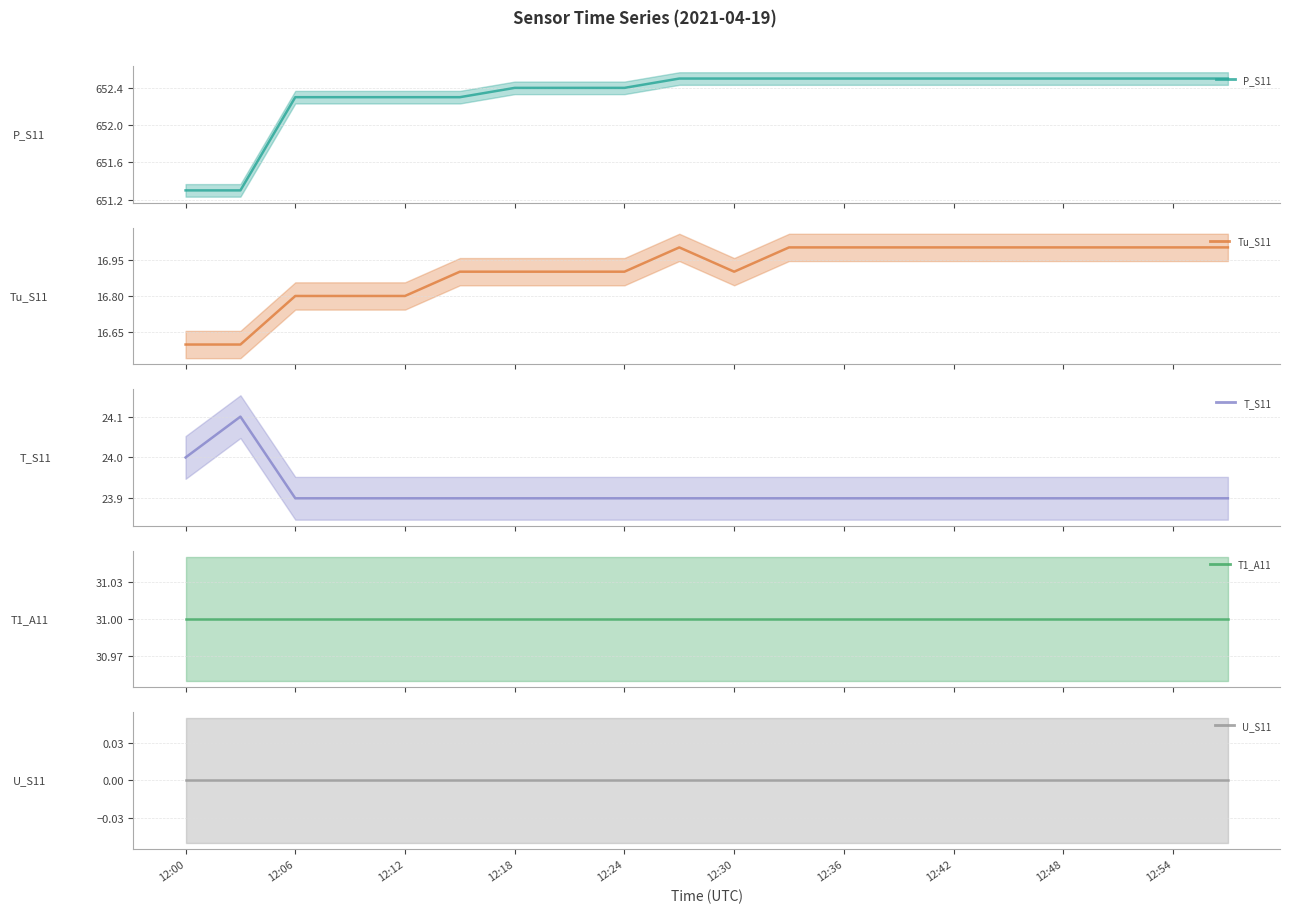

What is the lowest value of the Tu_S11 (line) series?

16.6